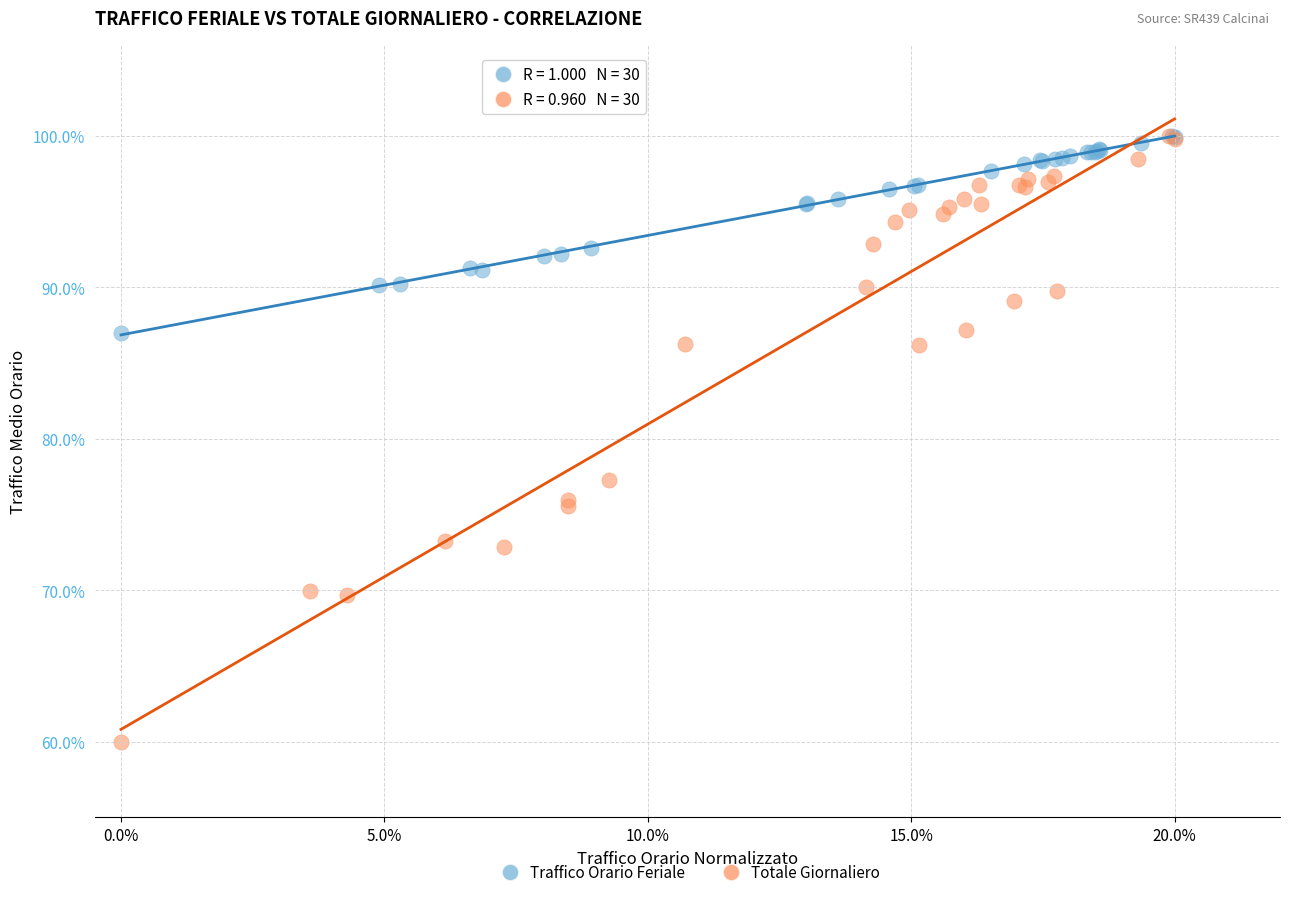

Which series has the largest Y range (max minus min)?

Totale Giornaliero